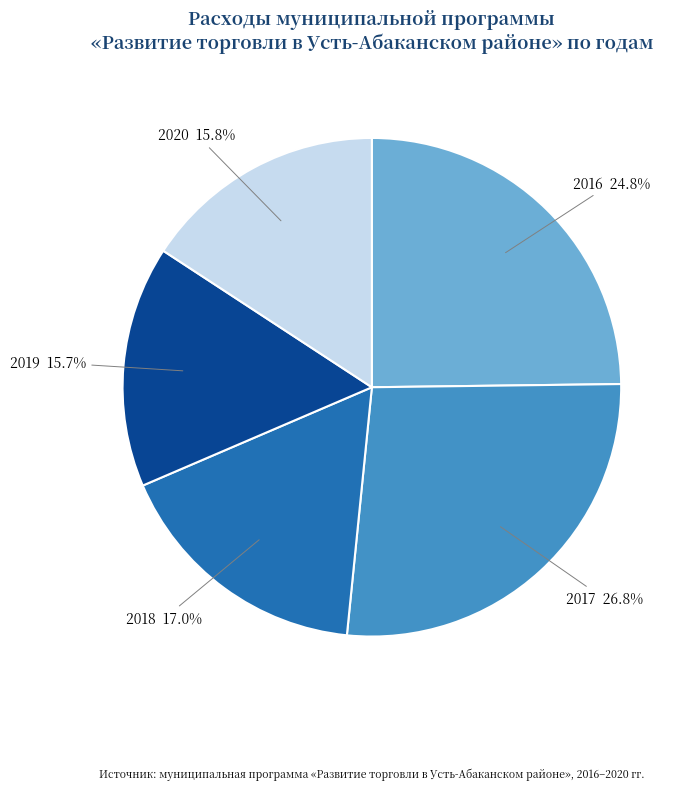

Is there a majority slice in this chart?

No